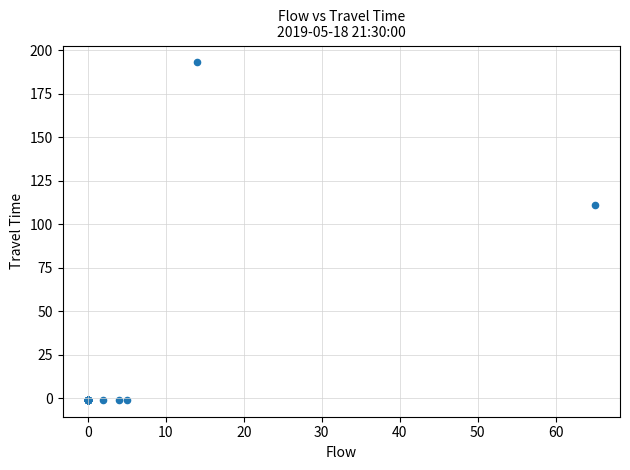

What Y value in the scatter plot is closest to 96?

111